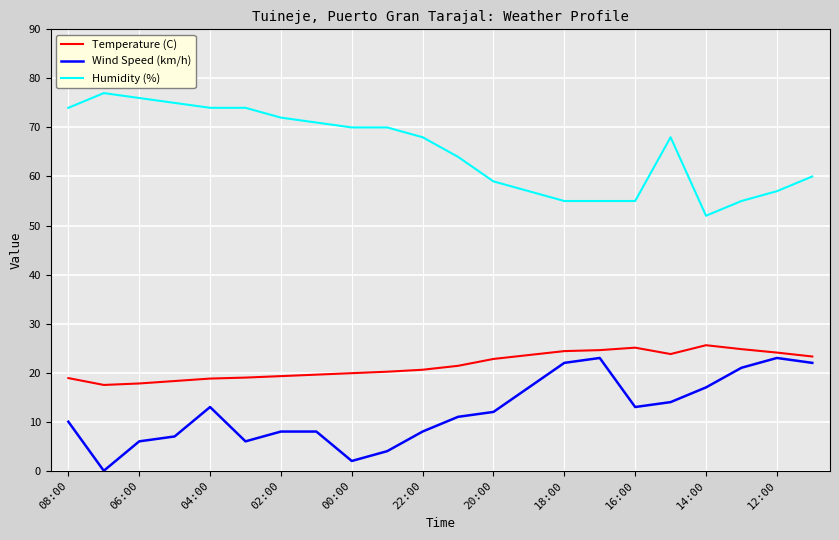

Rank the series by their average value, from lowest to highest.

Wind Speed (km/h), Temperature (C), Humidity (%)